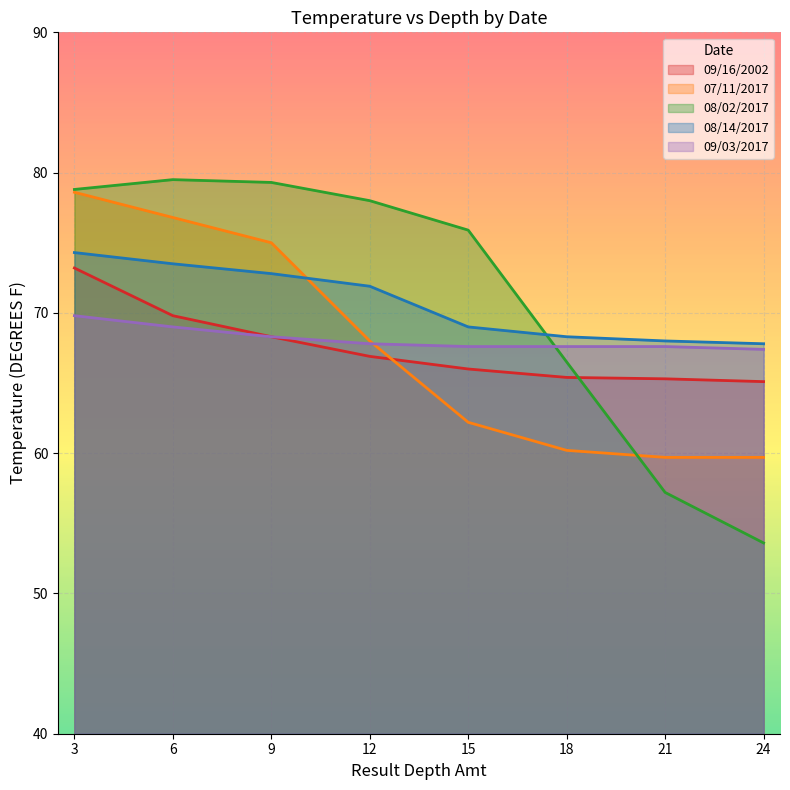

Which series ends up on top after the final intersection of 08/02/2017 and 08/14/2017?

08/14/2017